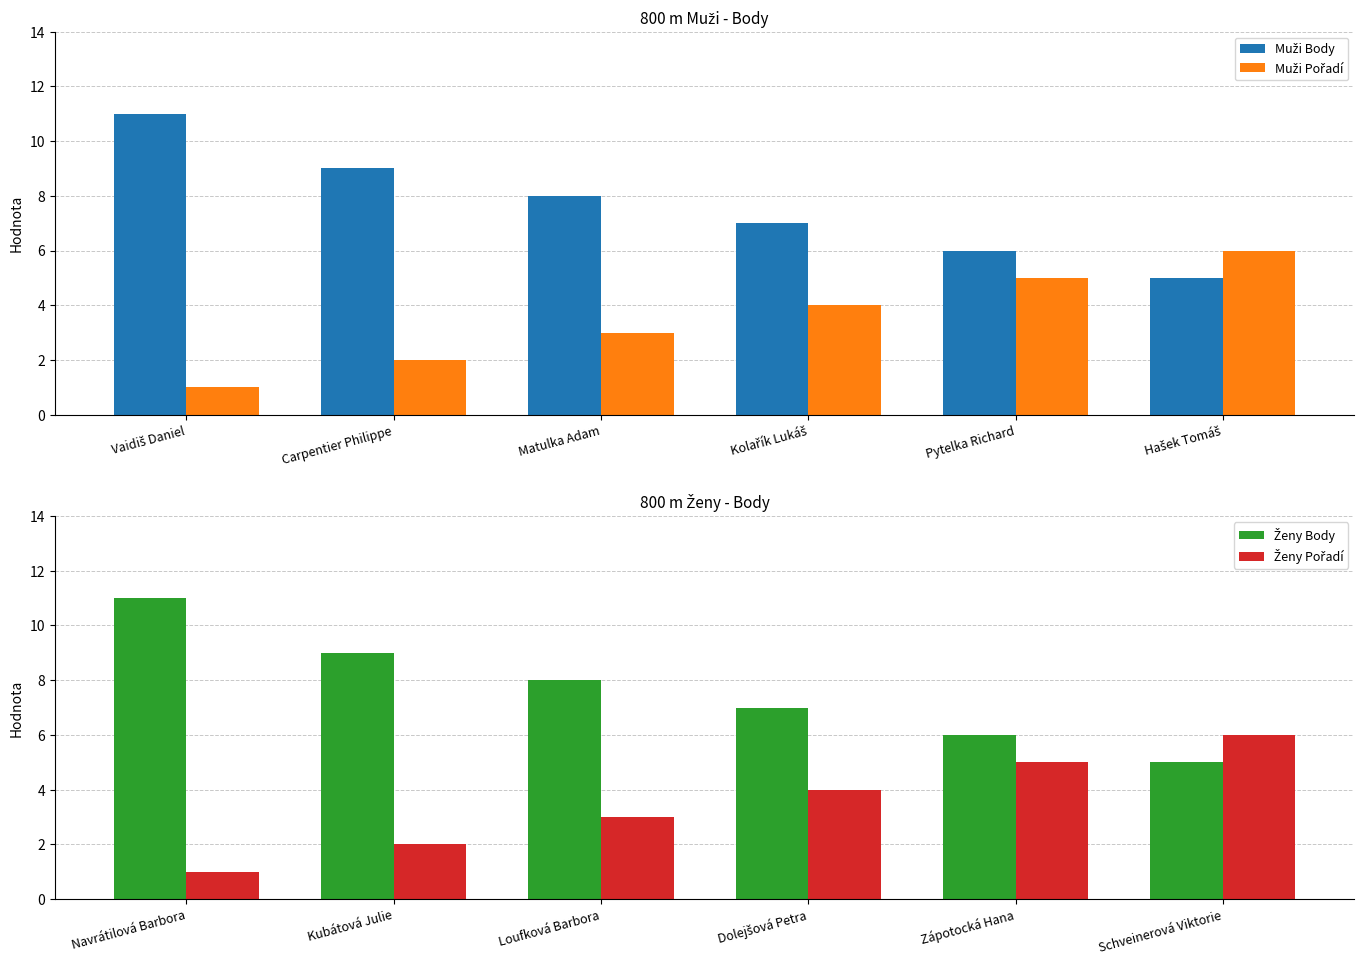

How many bars are there in total?

24